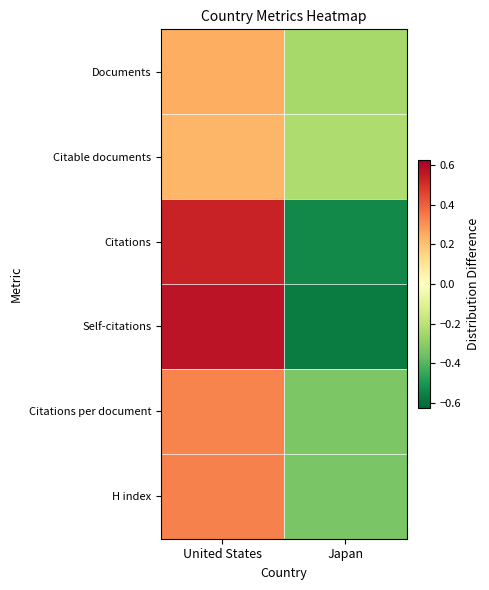

Reading left to right, extract all data points from this chart.

Documents: United States=0.2	Japan=-0.2
Citable documents: United States=0.2	Japan=-0.2
Citations: United States=0.5	Japan=-0.5
Self-citations: United States=0.6	Japan=-0.6
Citations per document: United States=0.3	Japan=-0.3
H index: United States=0.3	Japan=-0.3